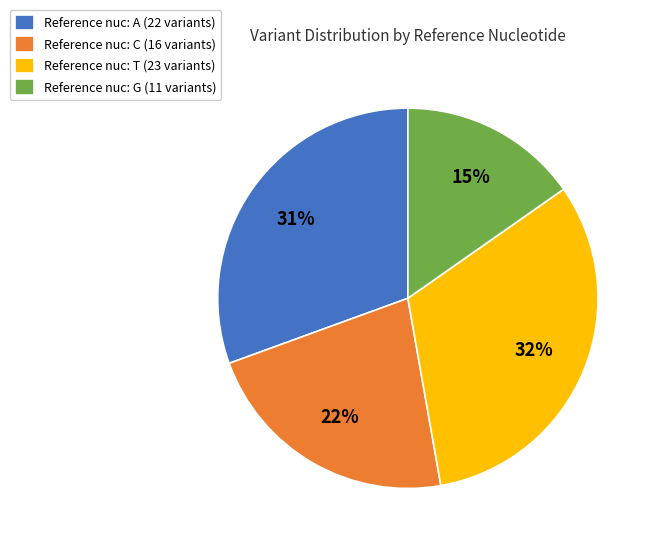

To the nearest percent, what is the combined percentage of Reference nuc: T (23 variants) and Reference nuc: C (16 variants)?

54%